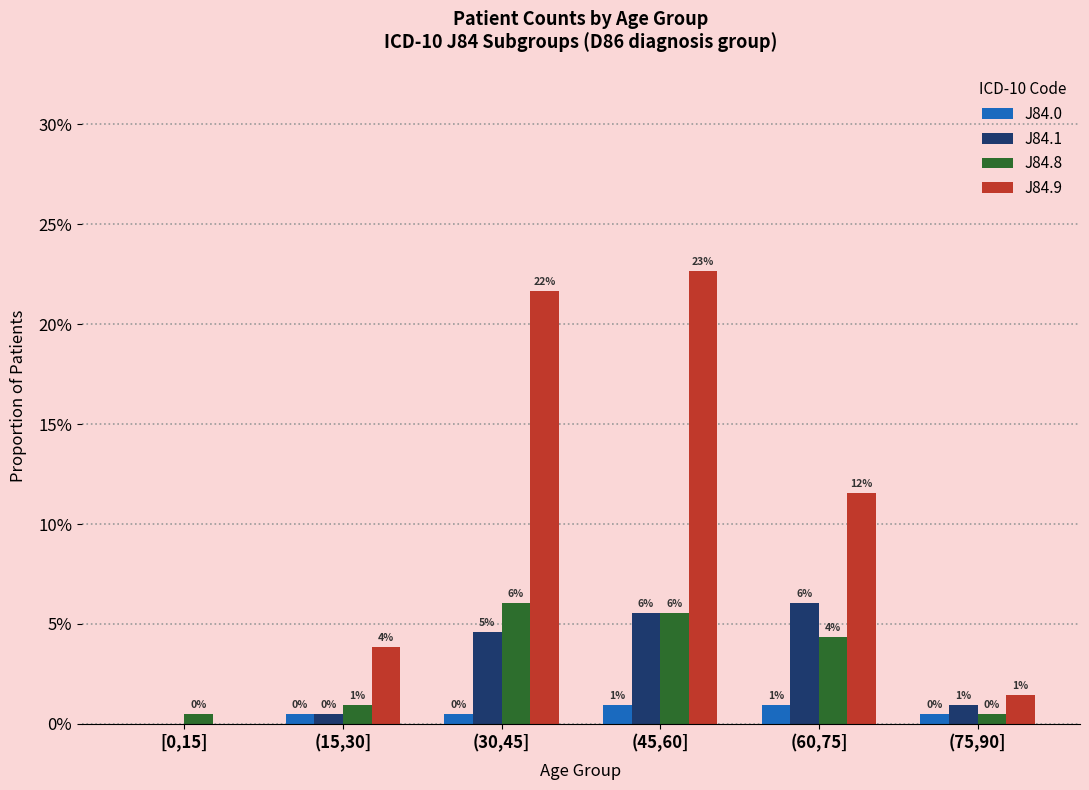

Does the chart contain stacked bars?

No